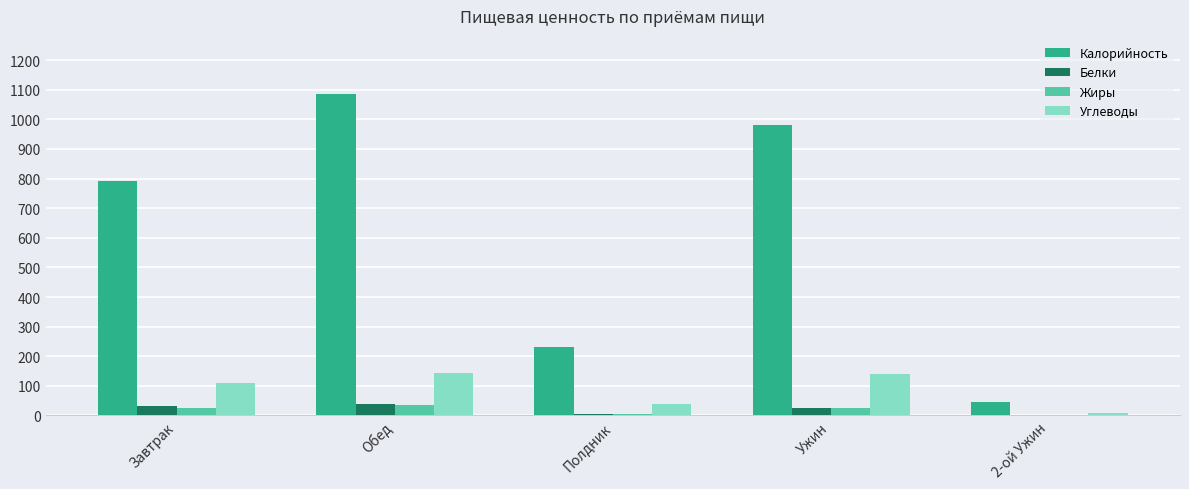

What is the highest value of the Углеводы series?

143.8